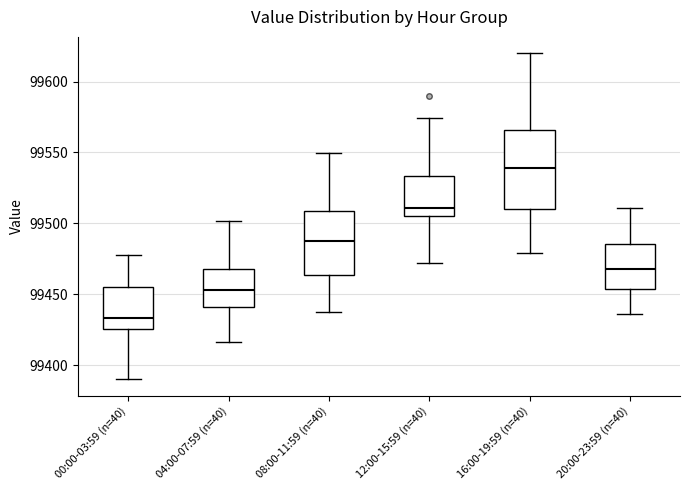

Reading left to right, transcribe this box plot: for each box, give where its median line is, the range the box spans, and where its two whiskers end, as read against the y-axis. The values are not printed on the chart, so give them approximately, as read against the axis.

00:00-03:59 (n=40): median 99435, box 99425 to 99455, whiskers 99390 to 99480
04:00-07:59 (n=40): median 99455, box 99440 to 99470, whiskers 99415 to 99500
08:00-11:59 (n=40): median 99485, box 99465 to 99510, whiskers 99435 to 99550
12:00-15:59 (n=40): median 99510, box 99505 to 99535, whiskers 99470 to 99575
16:00-19:59 (n=40): median 99540, box 99510 to 99565, whiskers 99480 to 99620
20:00-23:59 (n=40): median 99470, box 99455 to 99485, whiskers 99435 to 99510